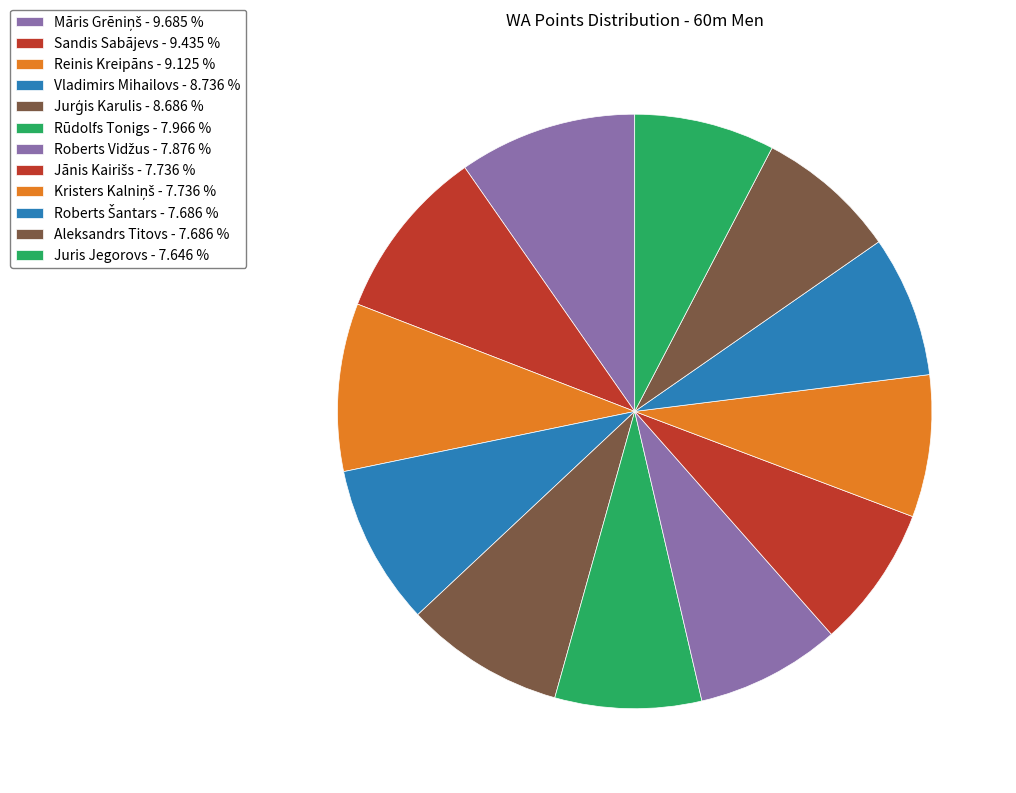

How many segments does this pie chart have?

12